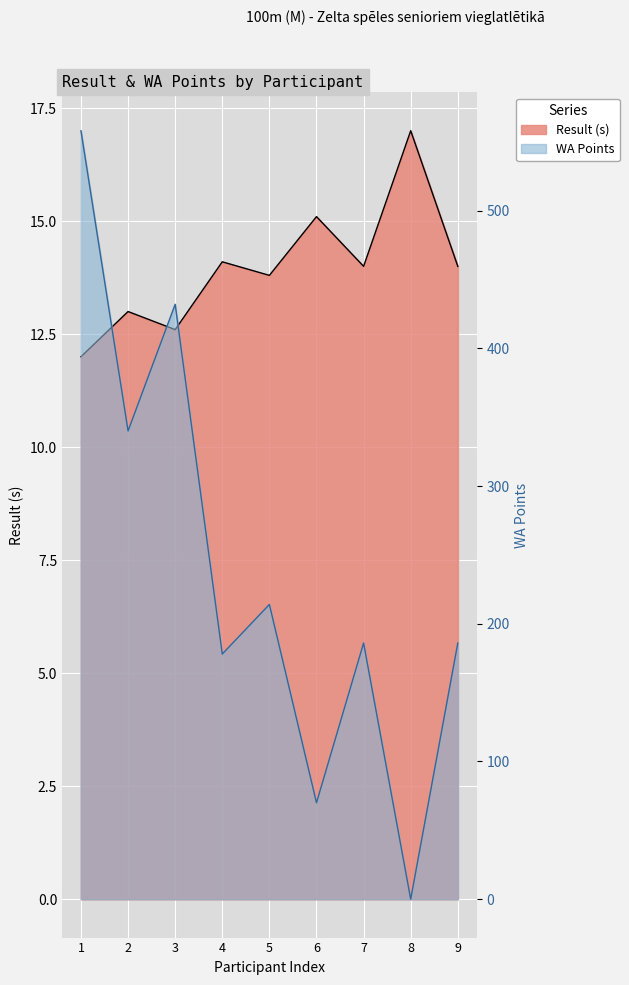

How many times do Result and WA cross each other?

2